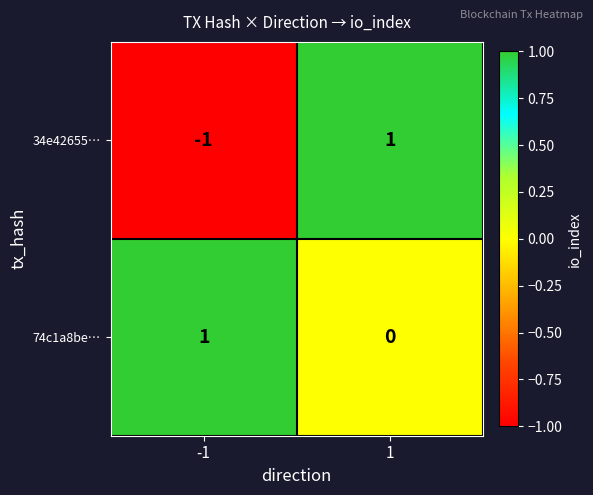

Is the value of 74c1a8be… at -1 greater than the value of 34e42655… at -1?

Yes